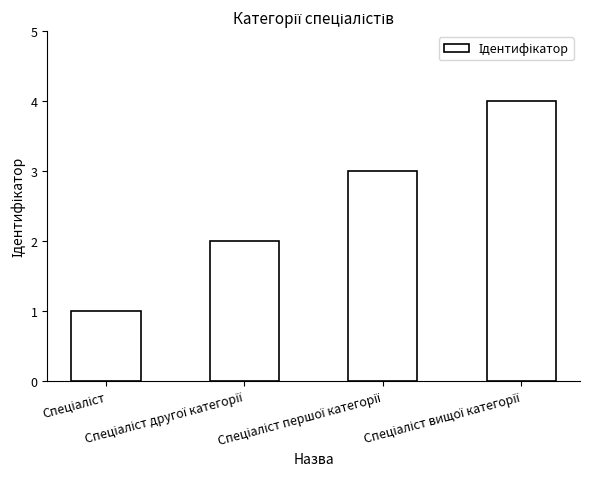

Reading left to right, what are all the values shown in this chart?

1	2	3	4